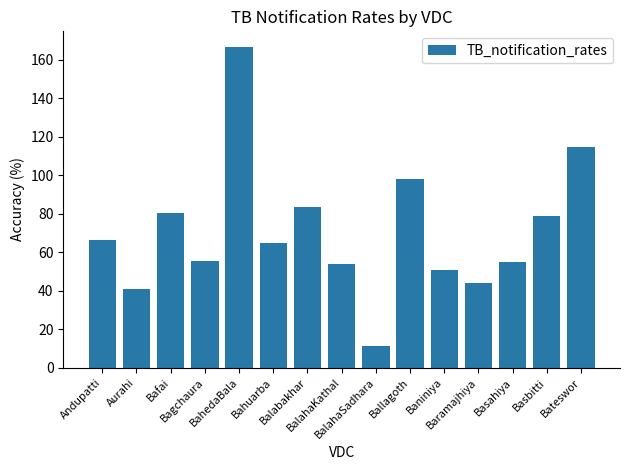

Where does the data first go above 64?

Andupatti